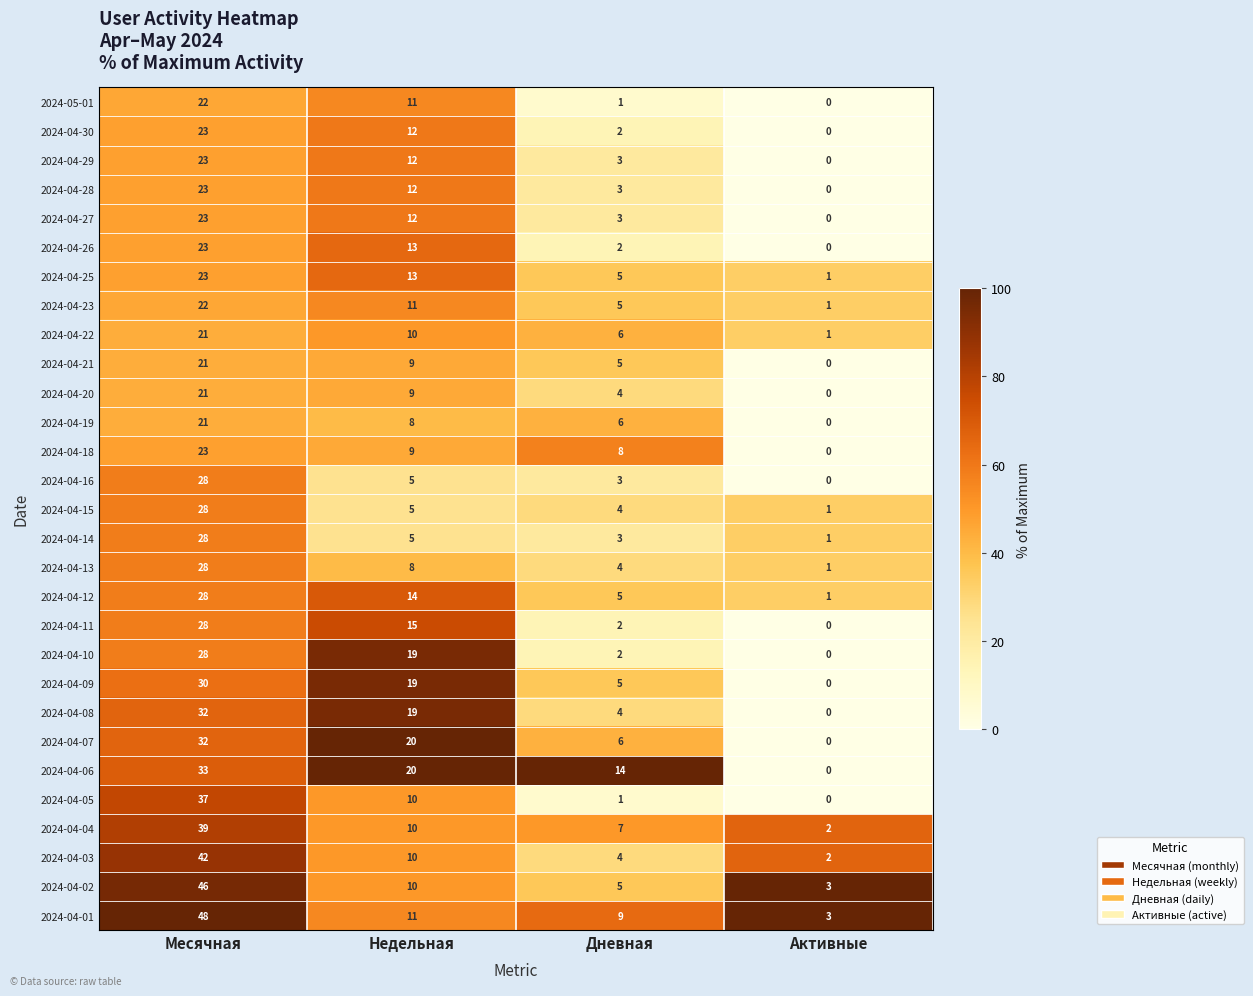

Rank the categories by 2024-04-07 value from lowest to highest.

Активные, Дневная, Недельная, Месячная